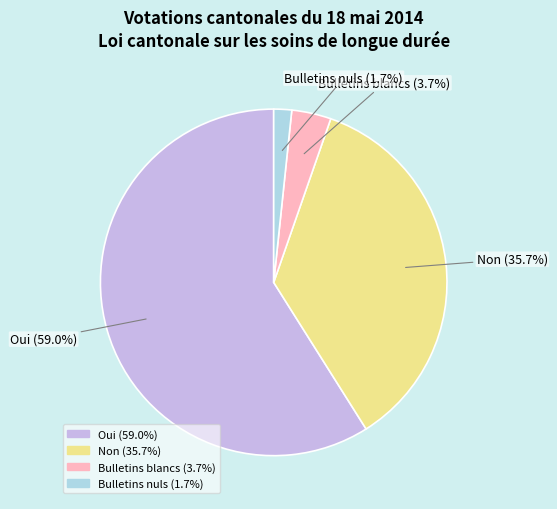

Which category accounts for the majority?

Oui